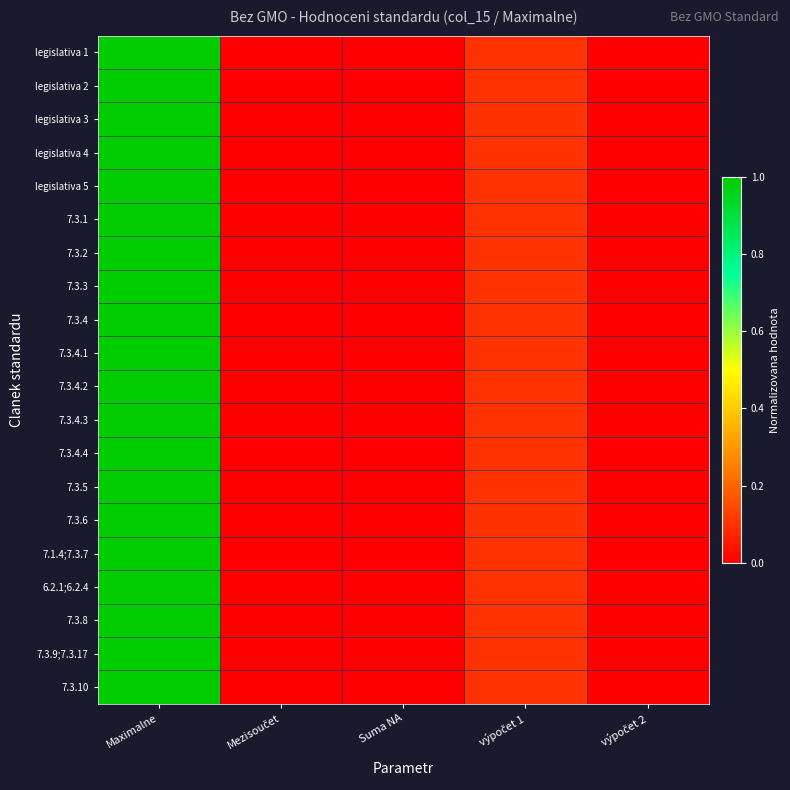

At which category is the sum across all series the highest?

Maximalne